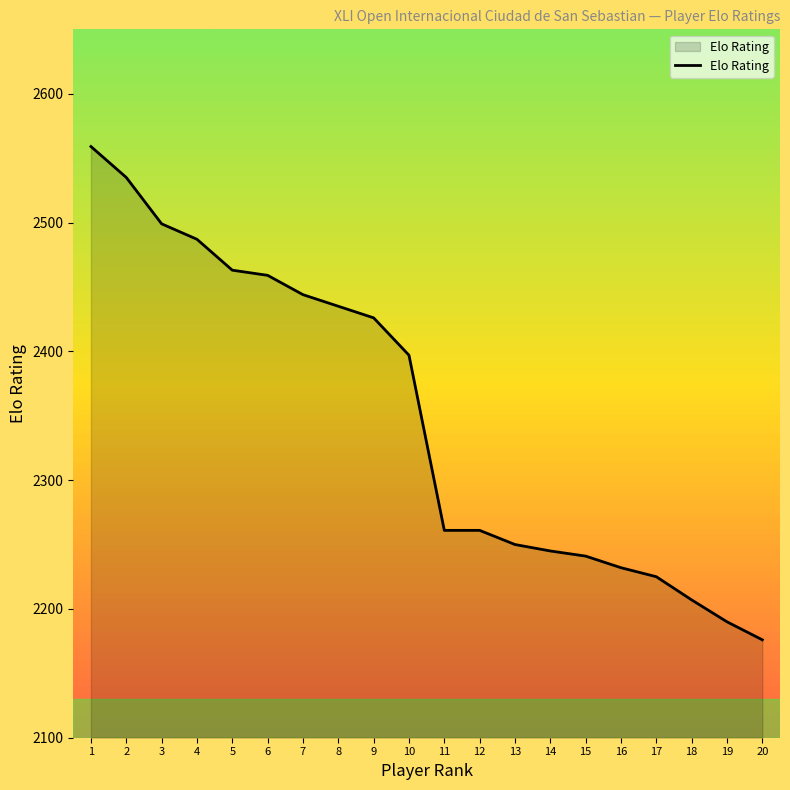

What is the change in value from 4 to 17?

-262